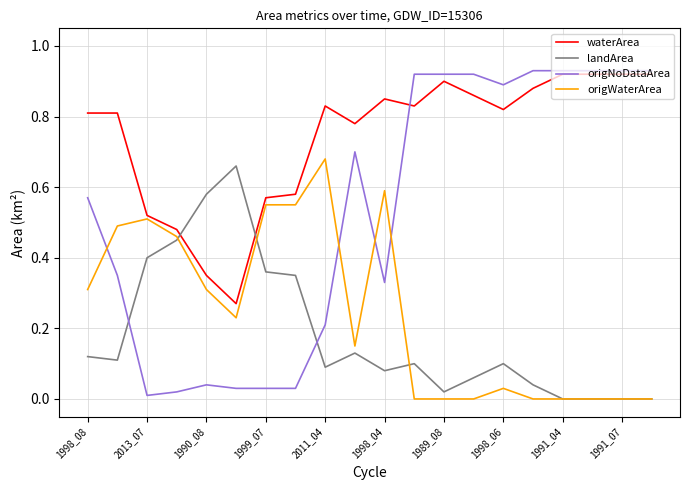

Which series has the largest range (max minus min)?

origNoDataArea